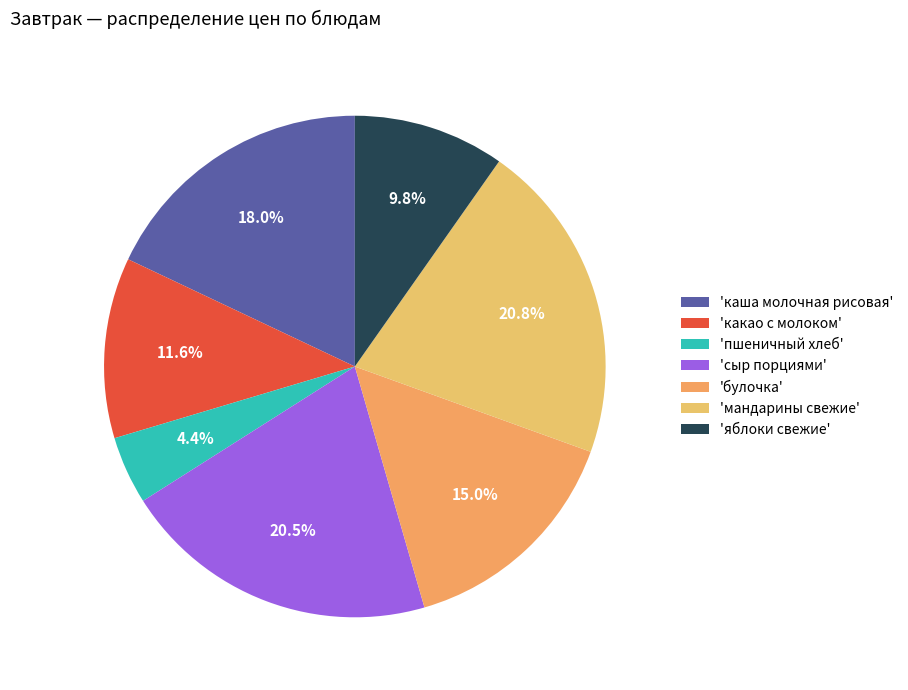

Count the number of slices in the pie.

7